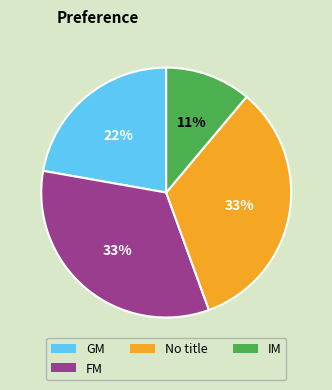

To the nearest percent, what is the average slice percentage?

25%